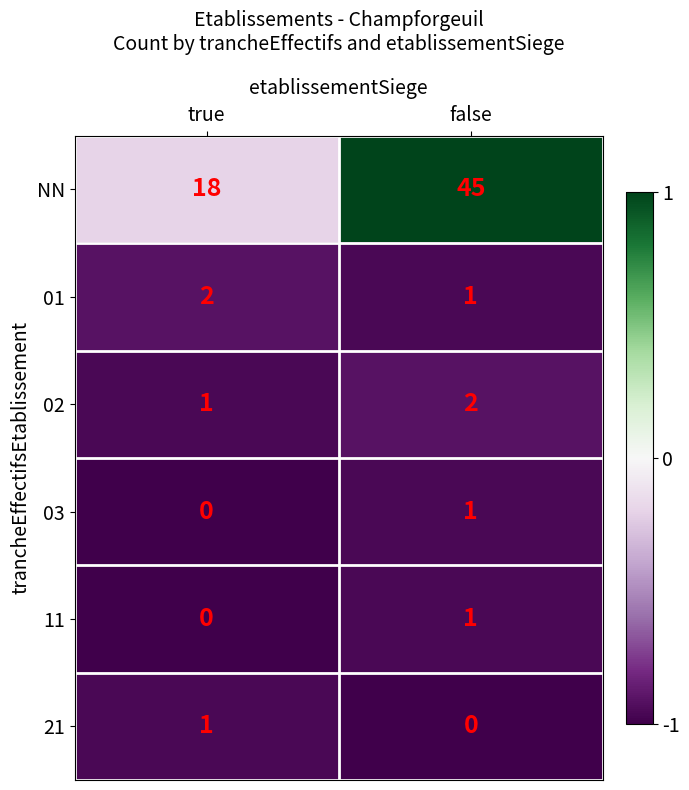

At which label is 01 closest to 1?

false